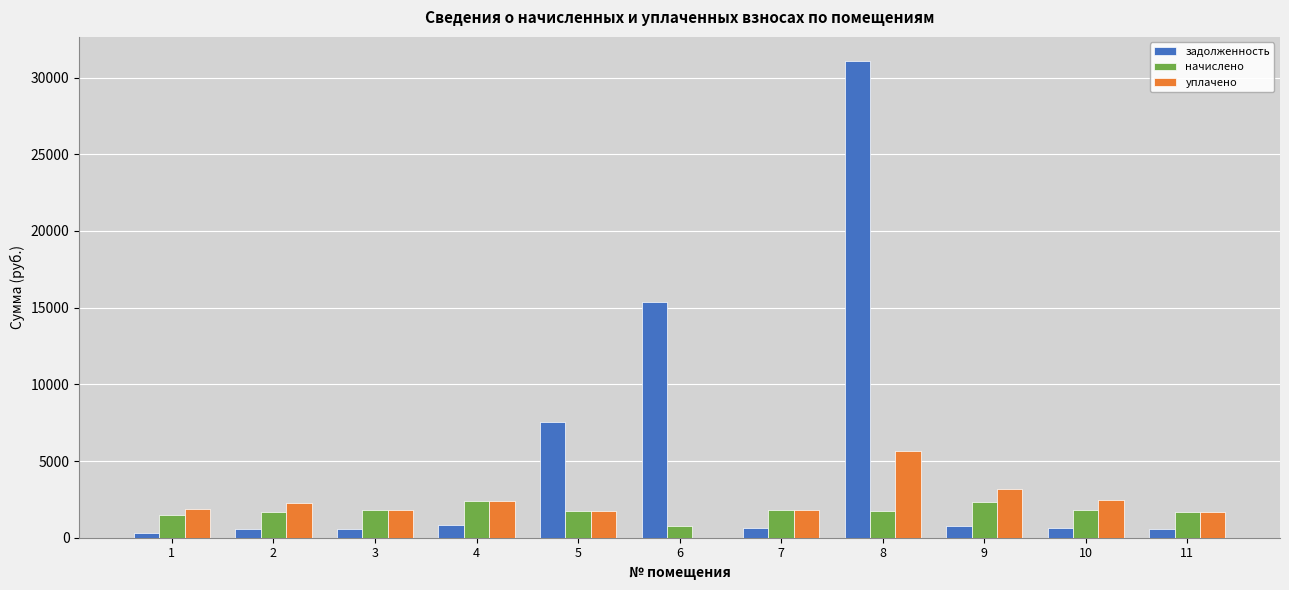

Where is задолженность nearest to the value 15712?

6